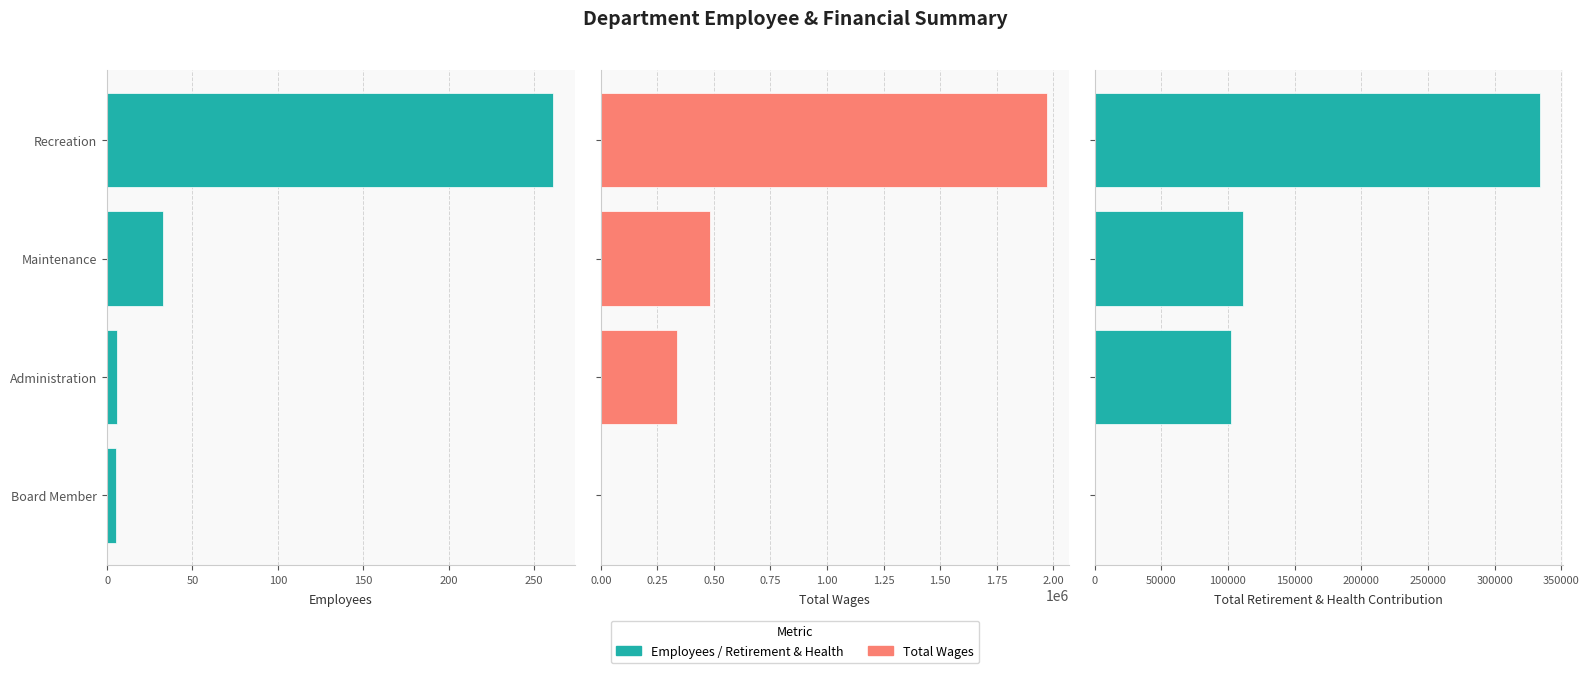

Which series changed the most between Maintenance and Administration?

Total Wages